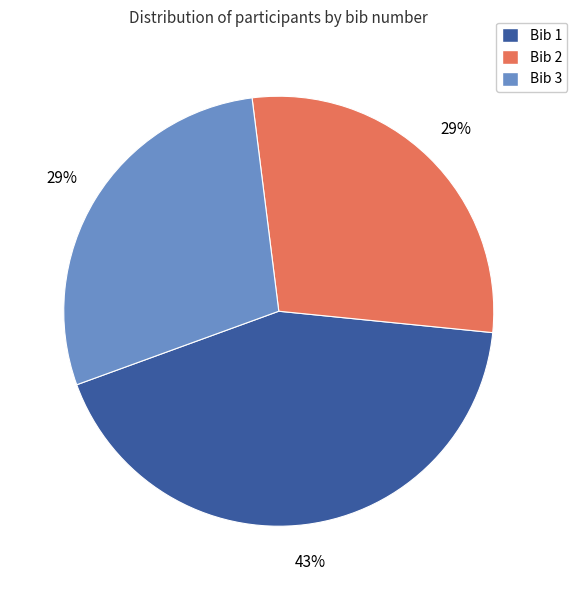

To the nearest percent, what is the average slice percentage?

33%